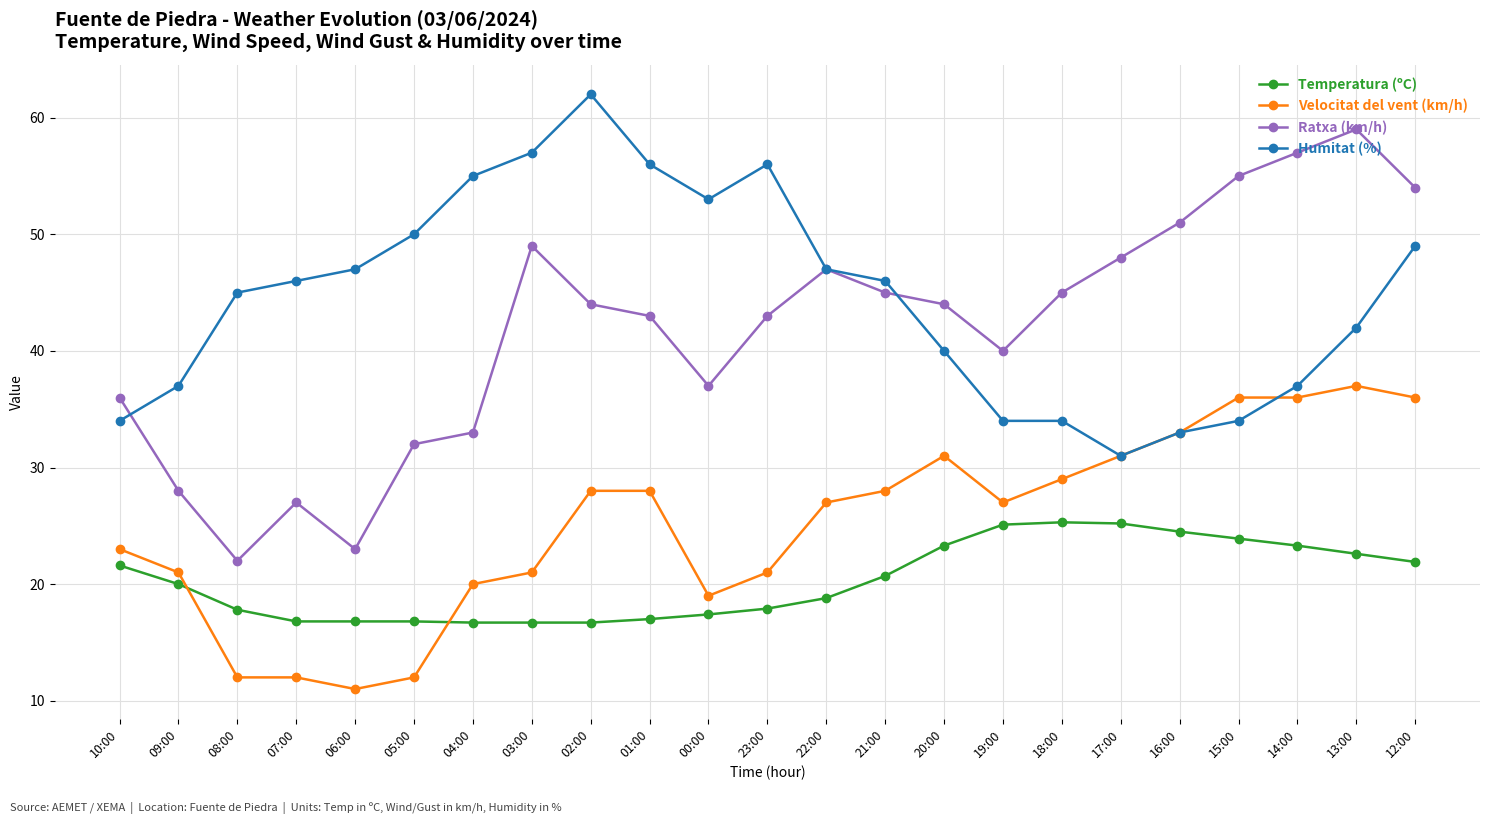

What is the sum of all Ratxa (km/h) values?

962.0